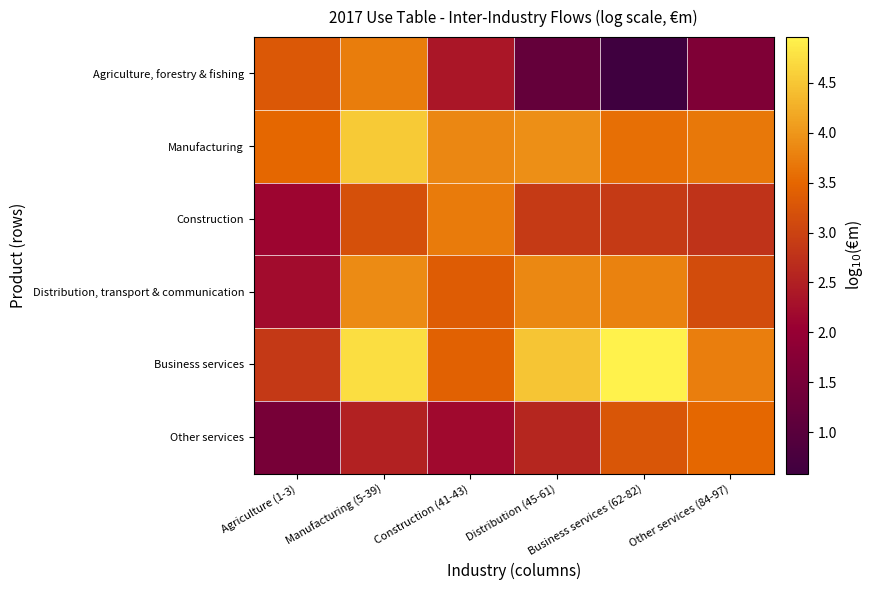

Which series has the largest range (max minus min)?

Agriculture, forestry & fishing